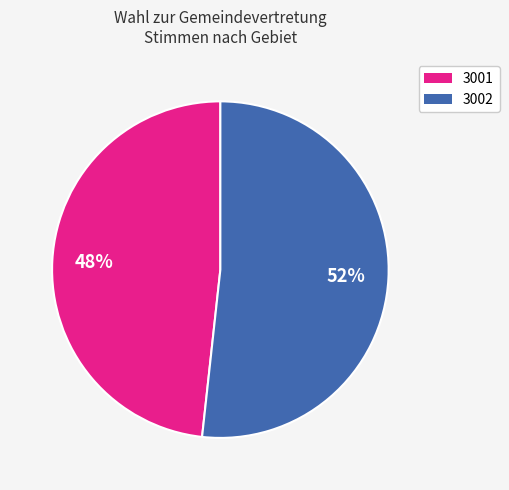

What percentage is the 3001 slice, to the nearest percent?

48%